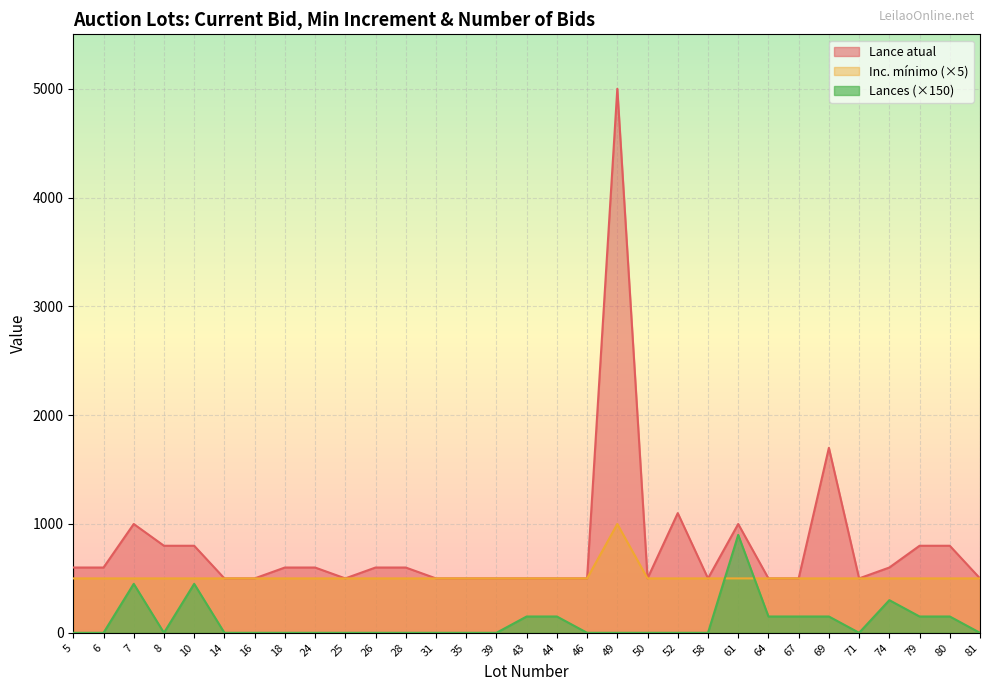

Reading left to right, what are all the values shown in this chart?

Lance atual: 5=600	6=600	7=1000	8=800	10=800	14=500	16=500	18=600	24=600	25=500	26=600	28=600	31=500	35=500	39=500	43=500	44=500	46=500	49=5000	50=500	52=1100	58=500	61=1000	64=500	67=500	69=1700	71=500	74=600	79=800	80=800	81=500
Inc. minimo: 5=500	6=500	7=500	8=500	10=500	14=500	16=500	18=500	24=500	25=500	26=500	28=500	31=500	35=500	39=500	43=500	44=500	46=500	49=1000	50=500	52=500	58=500	61=500	64=500	67=500	69=500	71=500	74=500	79=500	80=500	81=500
Lances: 5=0	6=0	7=450	8=0	10=450	14=0	16=0	18=0	24=0	25=0	26=0	28=0	31=0	35=0	39=0	43=150	44=150	46=0	49=0	50=0	52=0	58=0	61=900	64=150	67=150	69=150	71=0	74=300	79=150	80=150	81=0